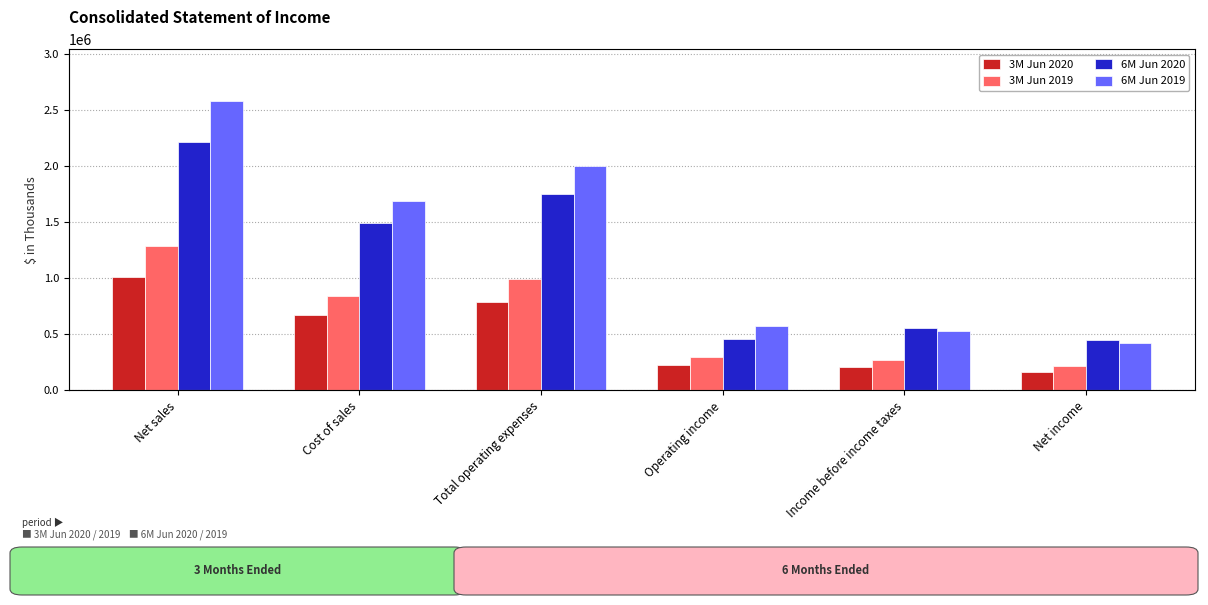

What is the label of the 5th bar from the right?

Cost of sales